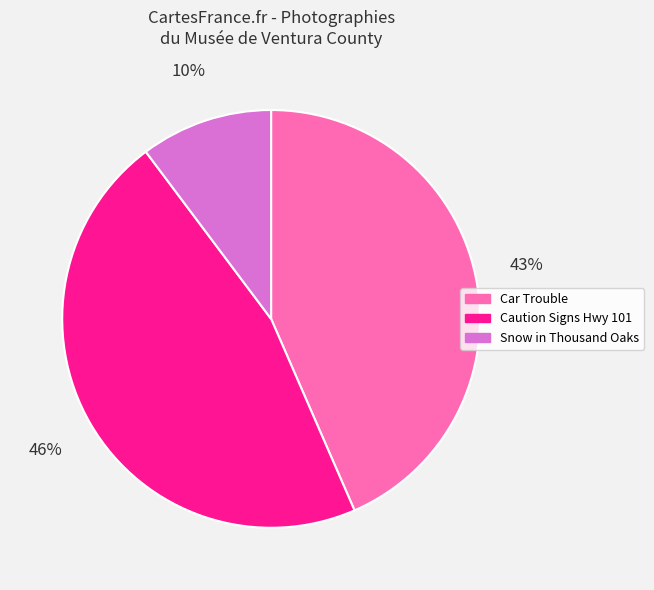

Is there a majority slice in this chart?

No